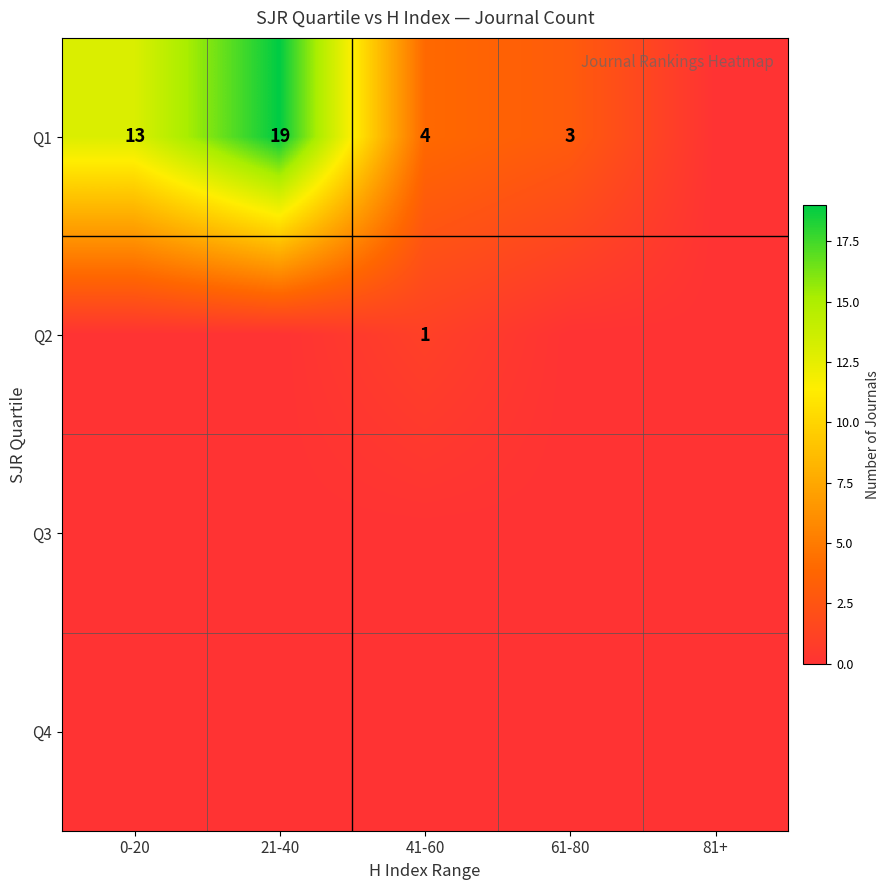

At which category is the sum across all series the highest?

21-40